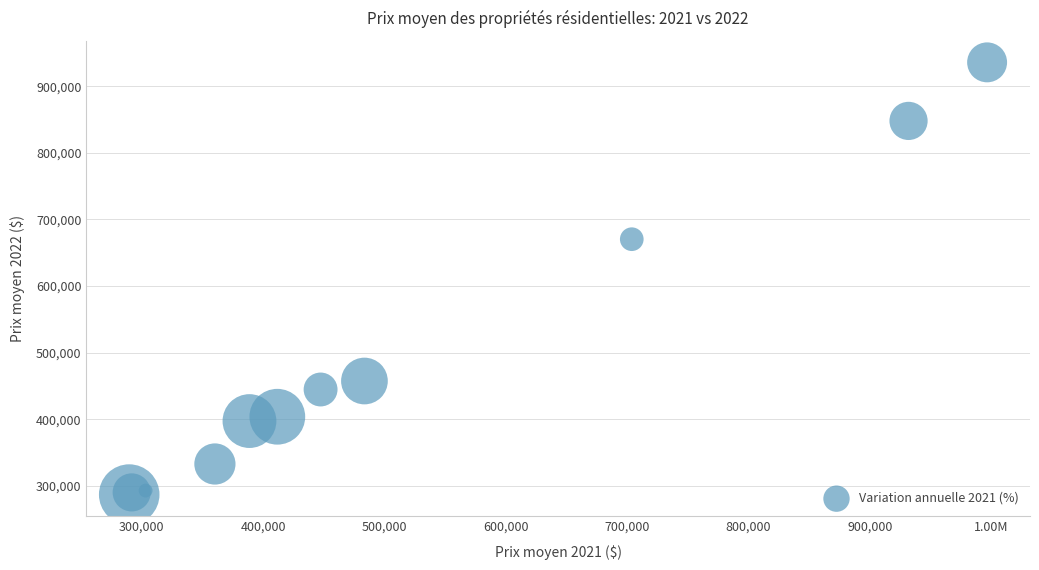

What Y value in the scatter plot is closest to 611393?

670388.9